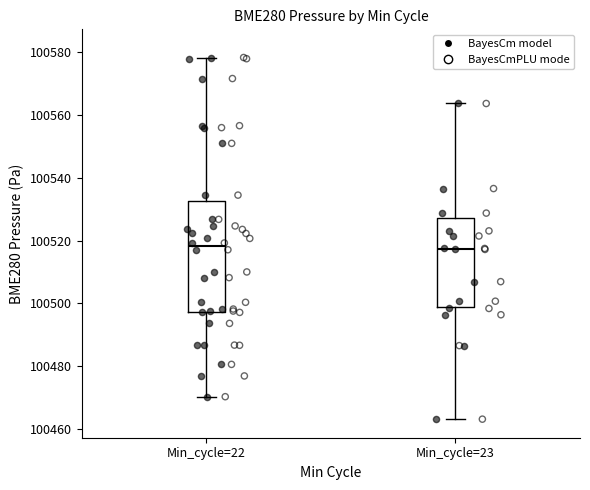

Where is the lower edge of the box for Min_cycle=23 on the y-axis? The values are not printed on the chart, so give them approximately, as read against the axis.

100498